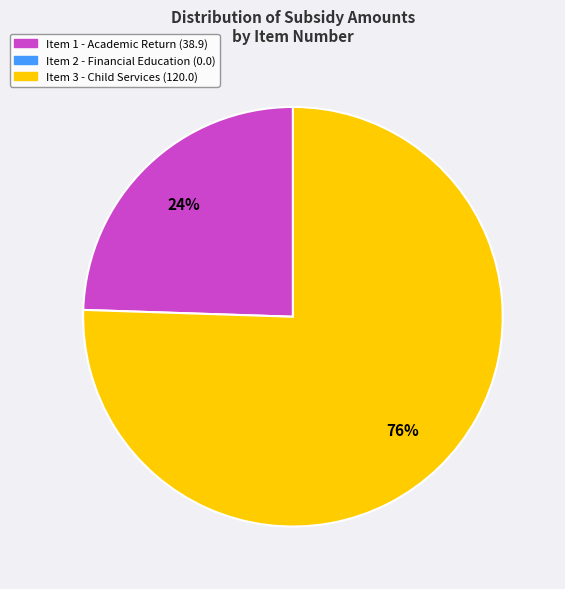

To the nearest percent, what is the average slice percentage?

50%